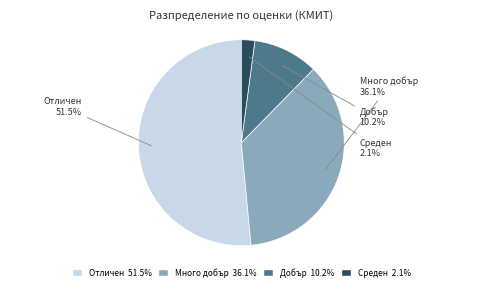

Approximately how many times larger is the value at Отличен compared to Много добър?

1.4